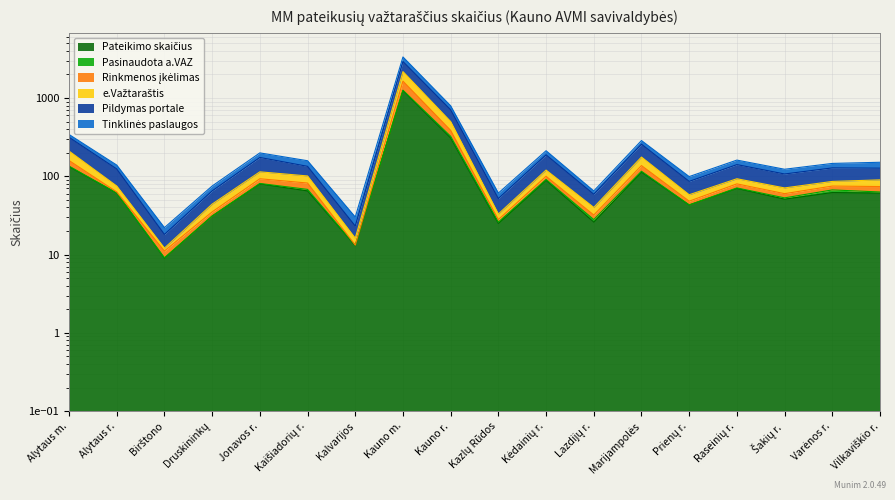

Where is Tinklinės paslaugos nearest to the value 826?

Kauno r.